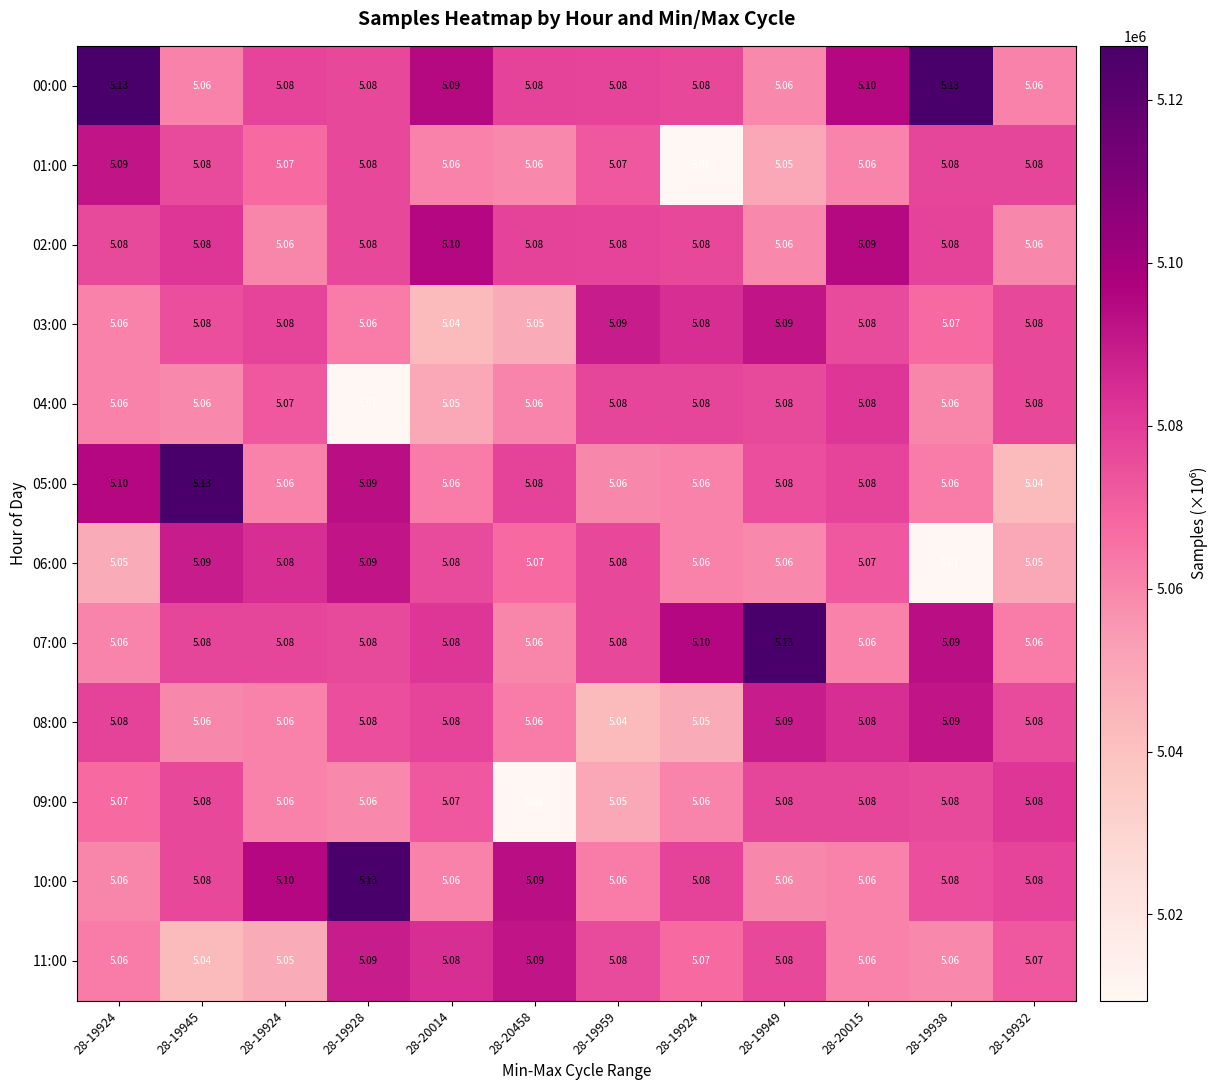

Count the number of categories in the chart.

12